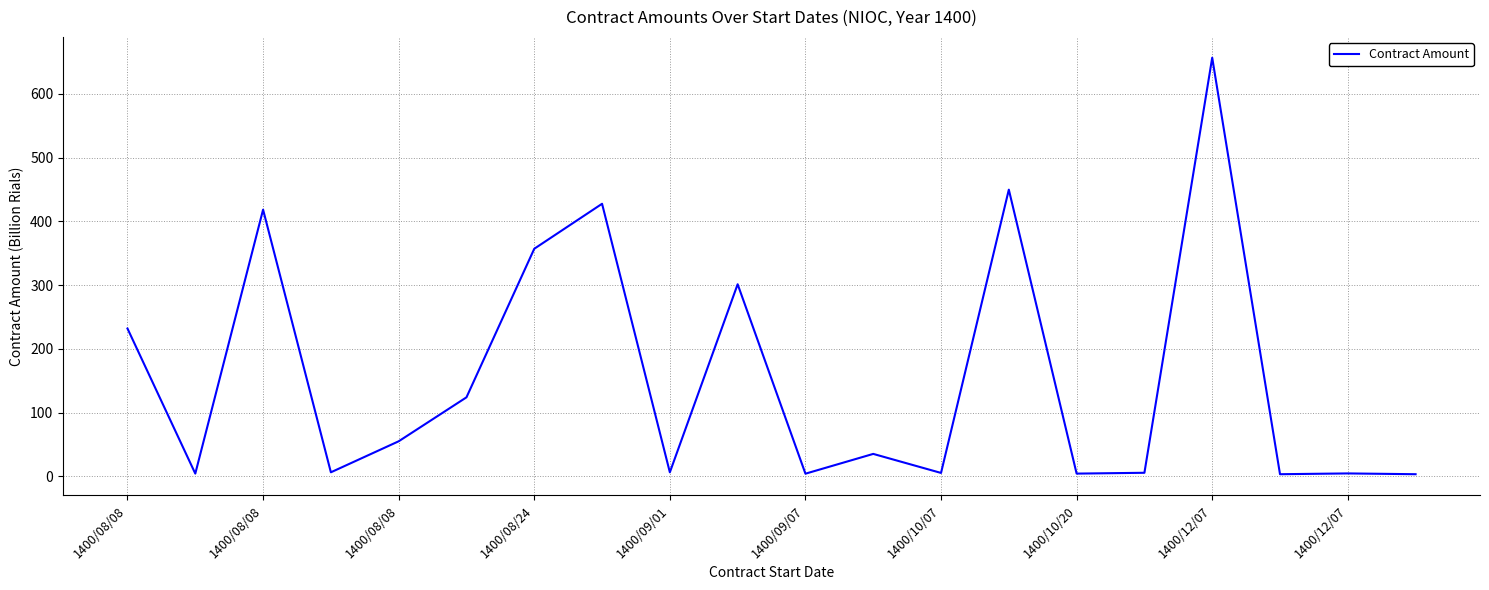

What is the maximum value shown in the chart?

656.4